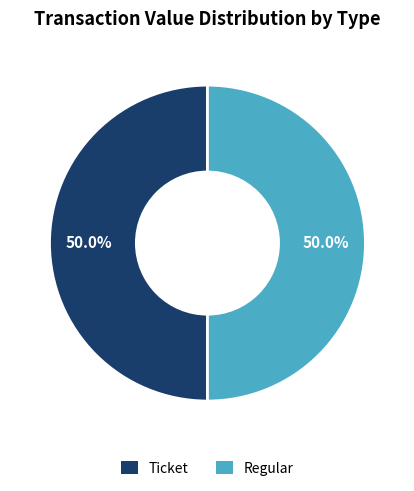

Approximately how many times larger is the value at Regular compared to Ticket?

1.0